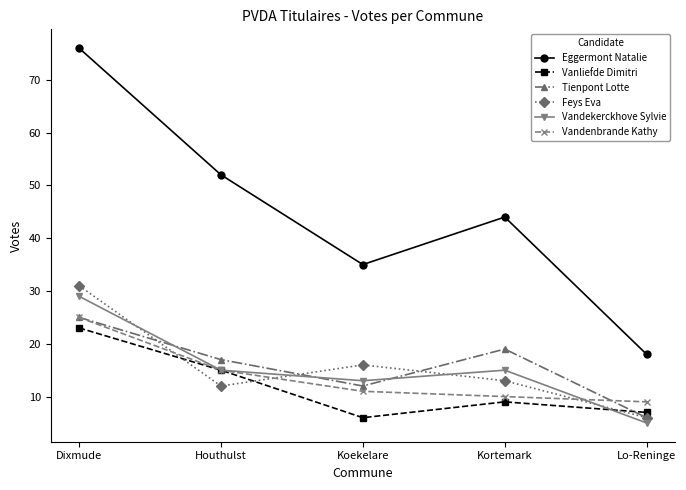

The Vandenbrande Kathy series shows 10 at Kortemark. True or false?

True